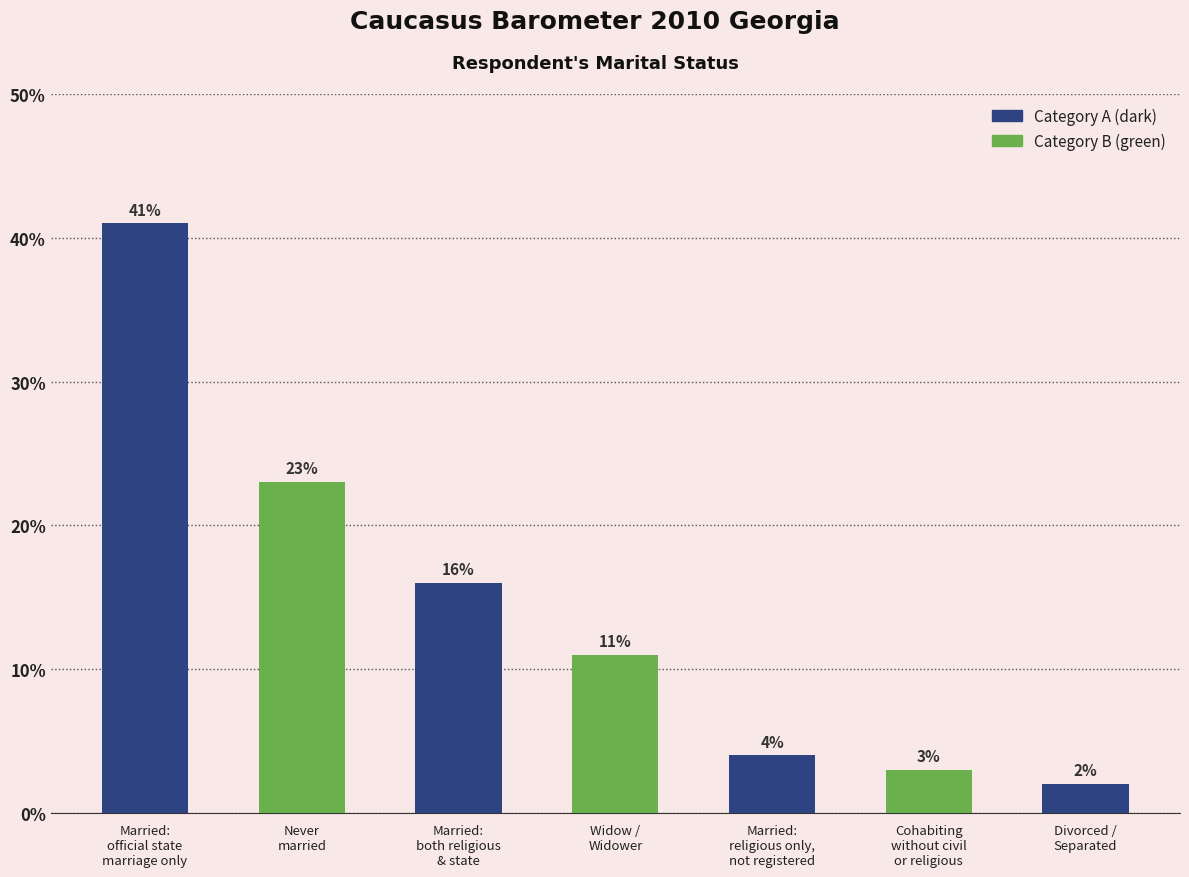

How many series are shown in this chart?

1